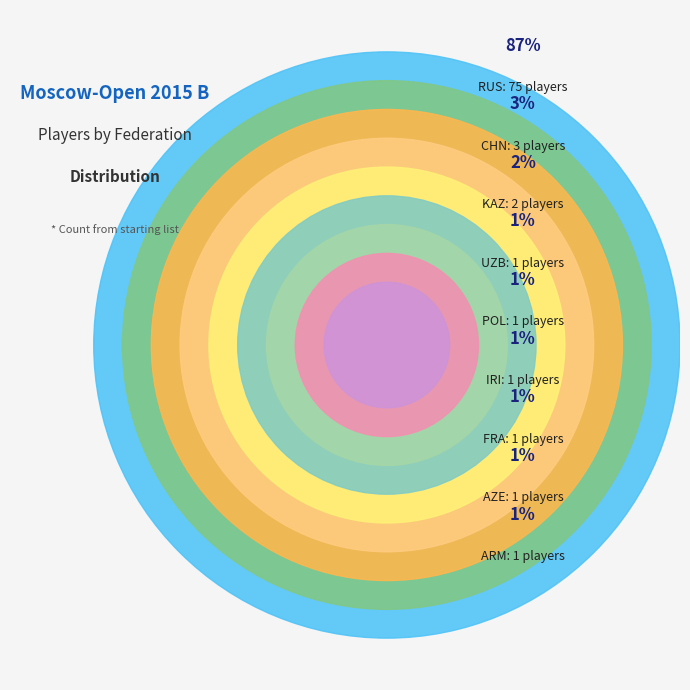

Which slice is the smallest?

IRI